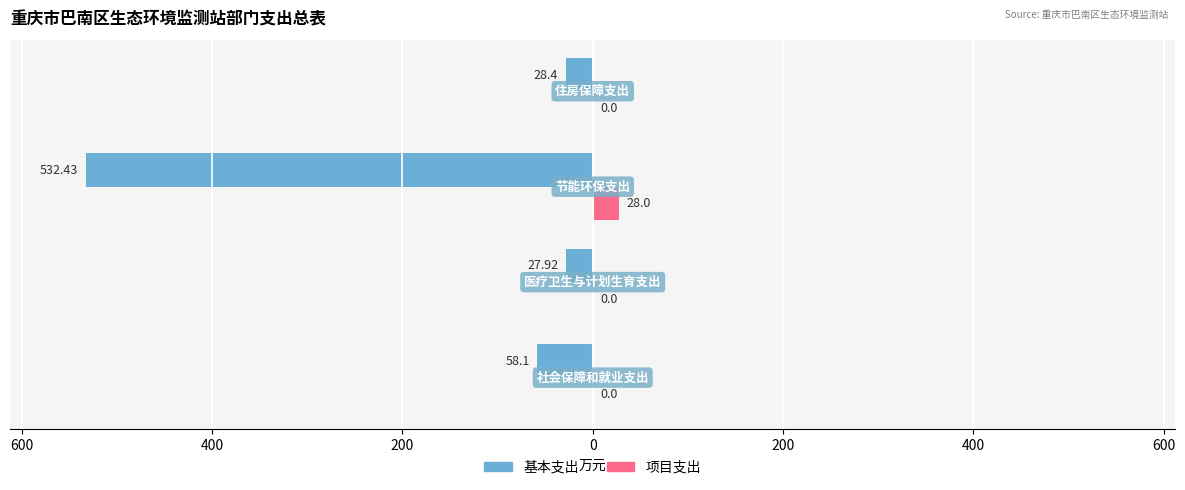

What are all the series names shown in the legend?

基本支出, 项目支出